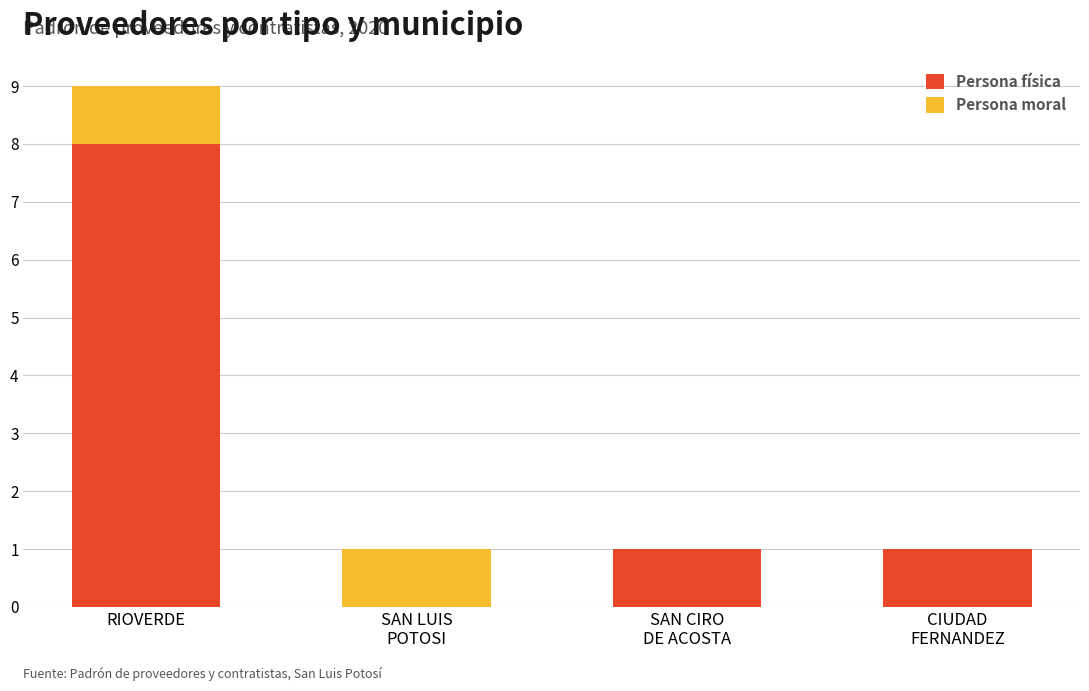

What is the total value across all series at RIOVERDE?

9